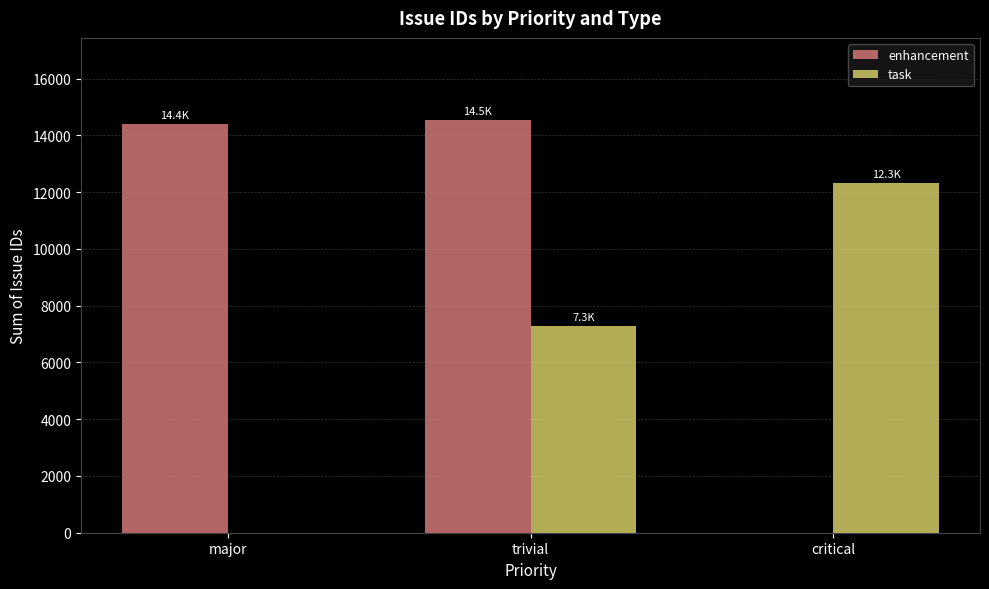

What is the sum of the task values at critical and trivial?

19605